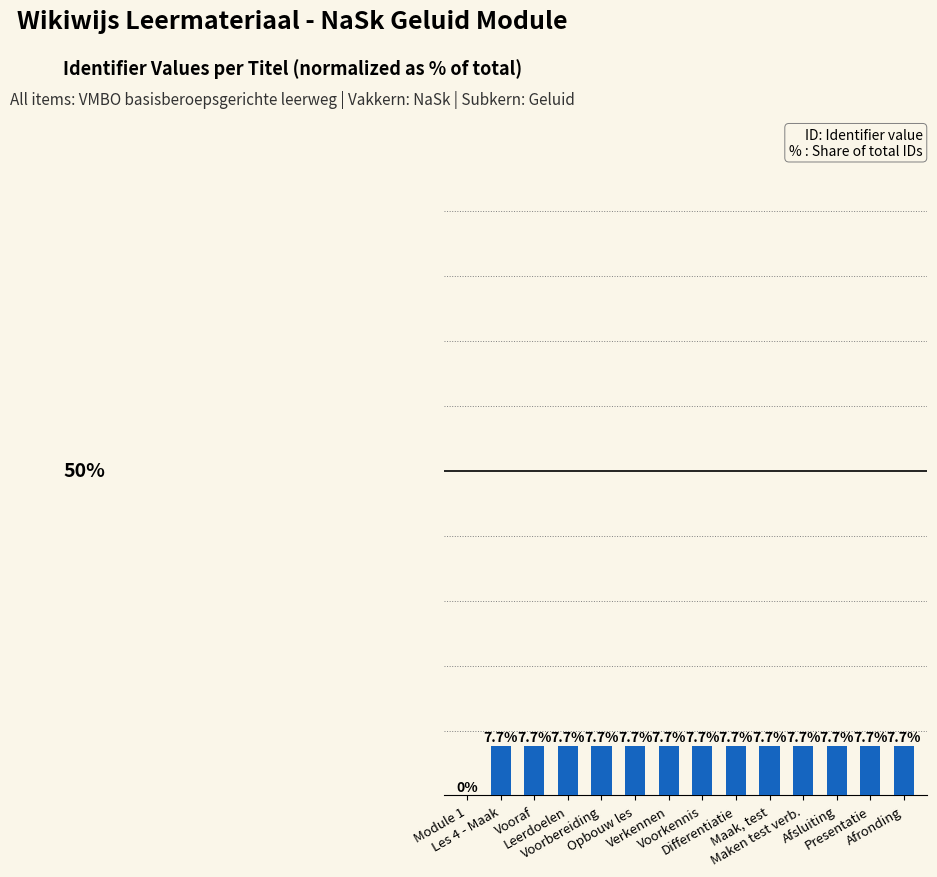

Are the bars horizontal?

No